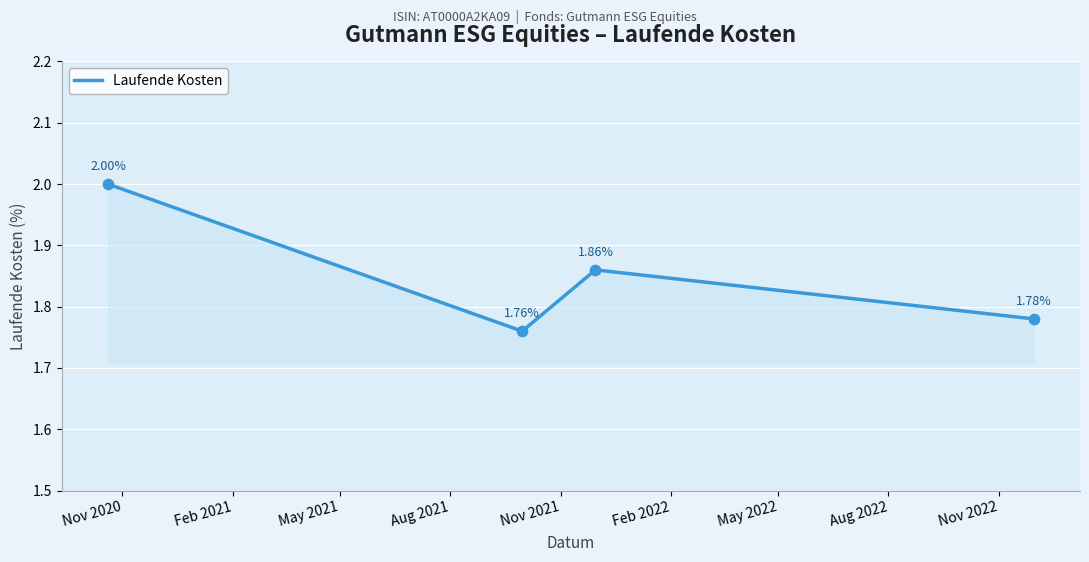

What is the sum of all values?

7.4